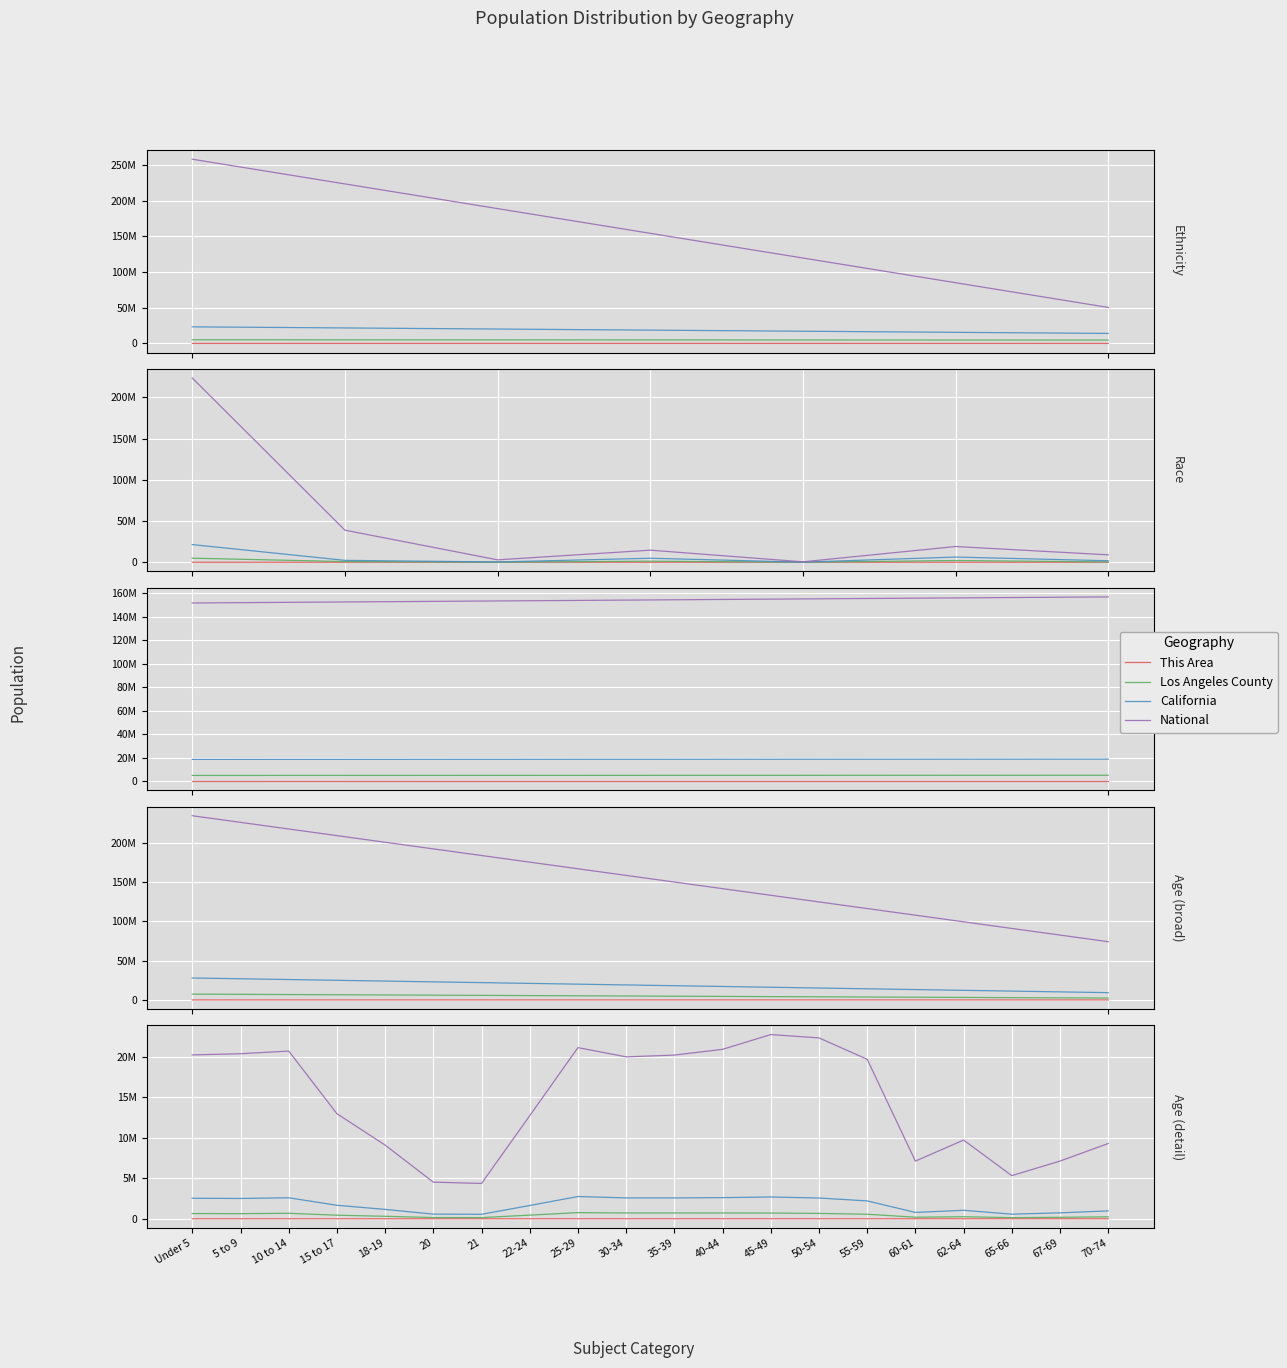

What is the average value of the California series?

1764139